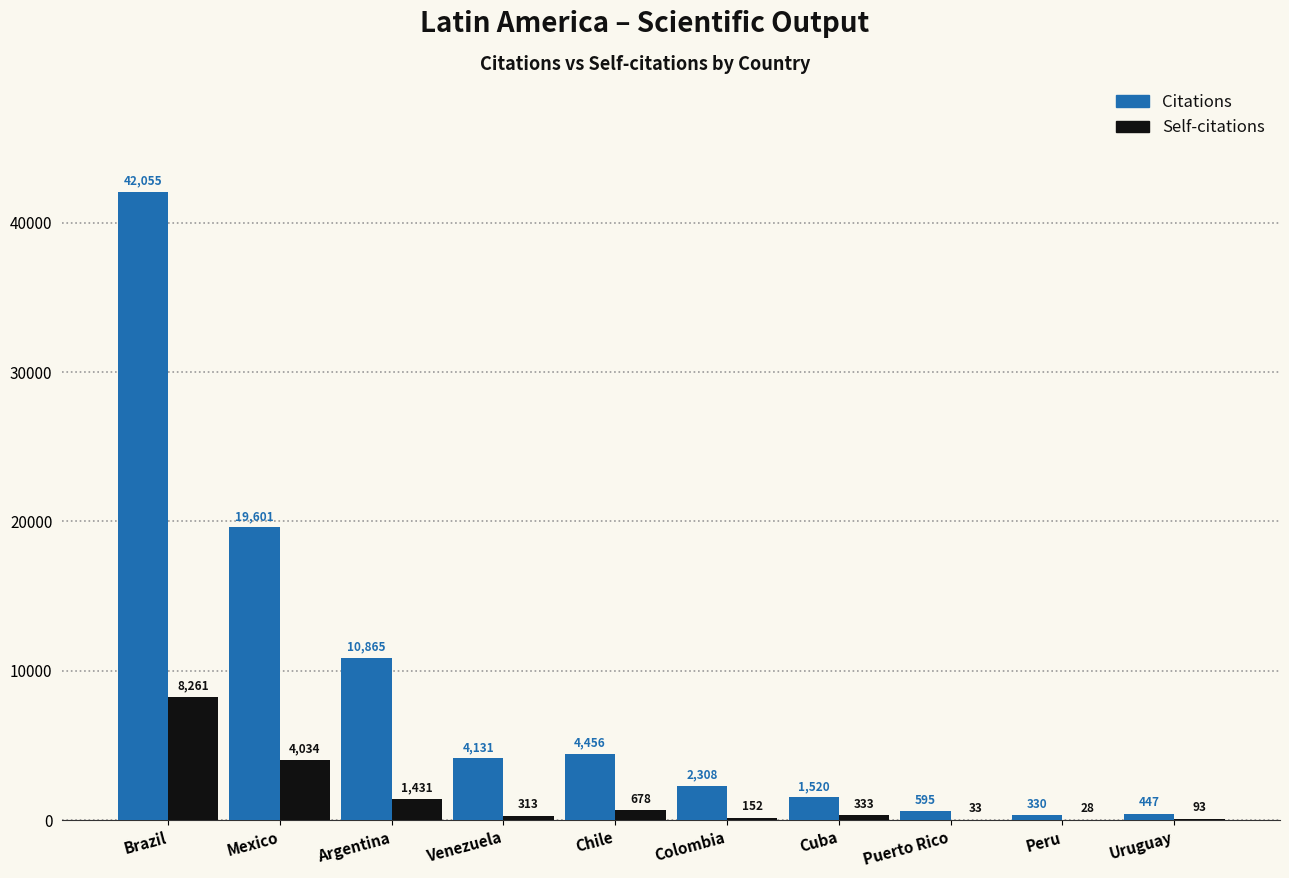

What are all the series names shown in the legend?

Citations, Self-citations